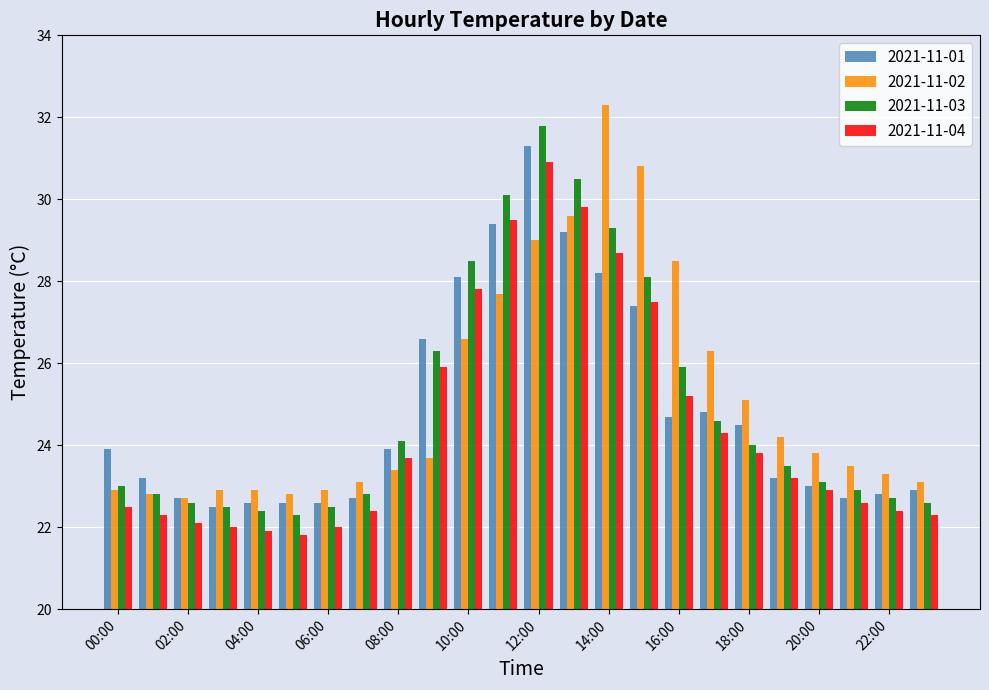

What is the sum of all 2021-11-01 values?

595.5